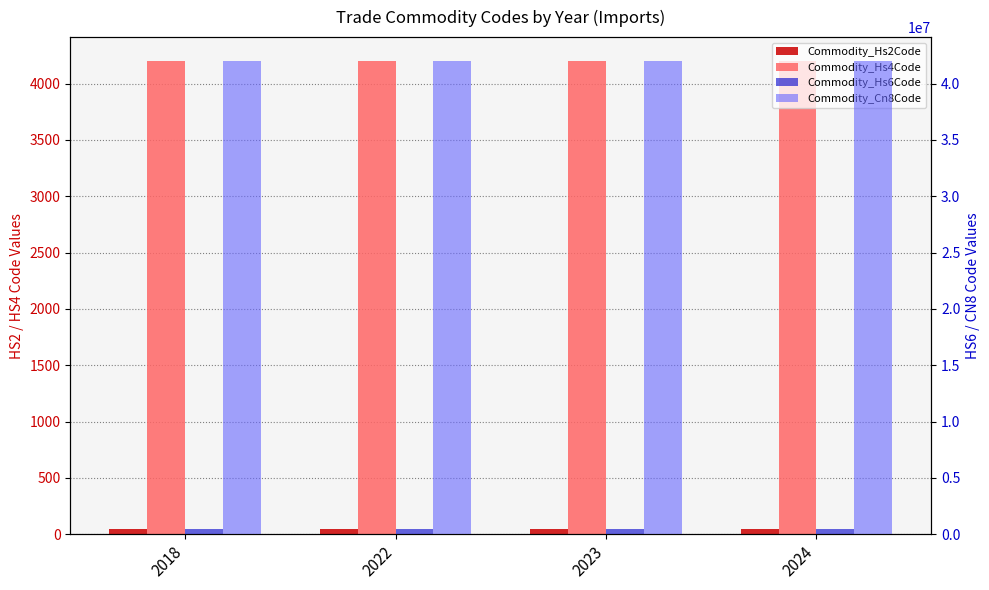

Reading left to right, list all the values displayed in this chart.

Commodity_Hs2Code: 42	42	42	42
Commodity_Hs4Code: 4202	4202	4202	4202
Commodity_Hs6Code: 420292	420222	420292	420292
Commodity_Cn8Code: 42029291	42022290	42029291	42029291